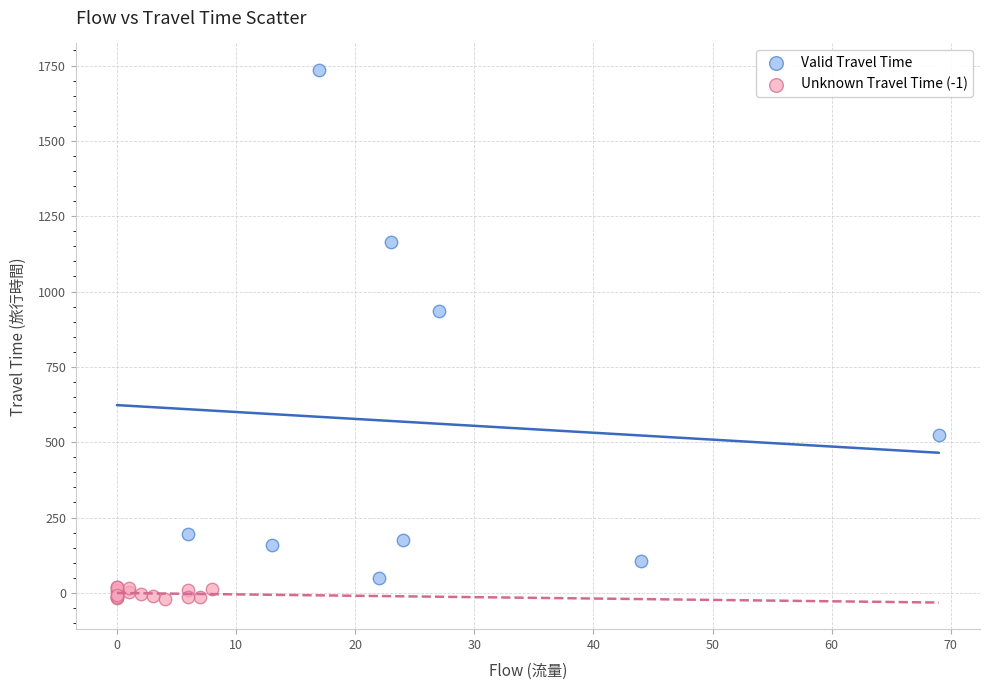

Which series has the widest spread of Y values?

Valid Travel Time